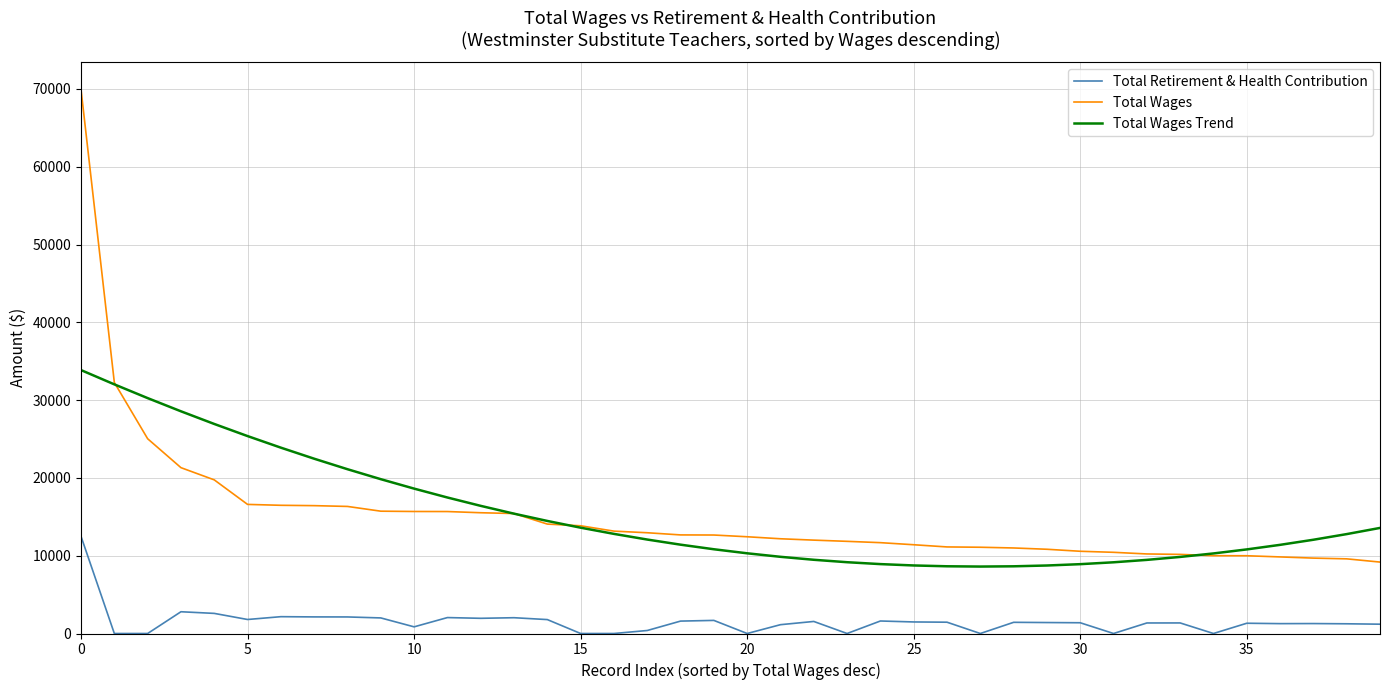

Which series has the largest range (max minus min)?

Total Wages